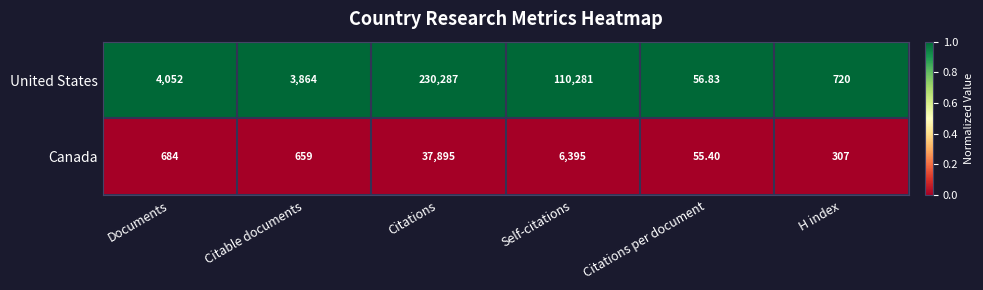

What is the difference between the highest and lowest values at Self-citations?

103886.0